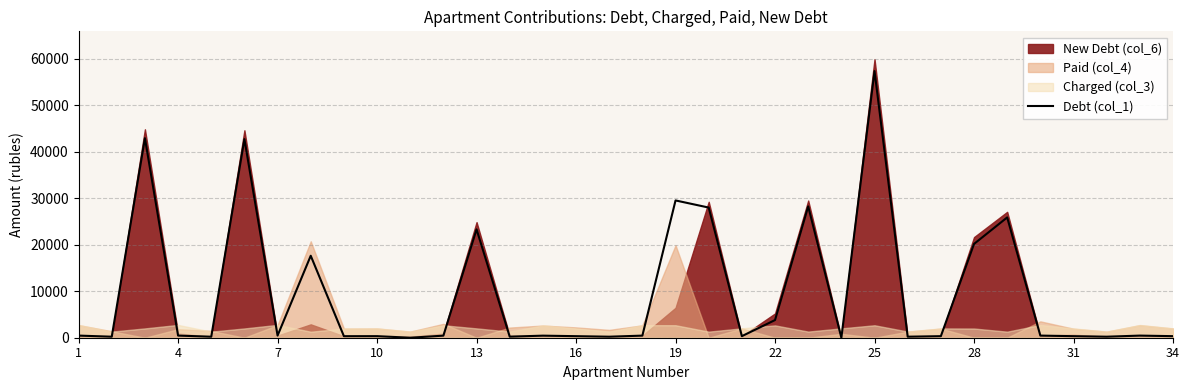

What is the greatest value displayed?

57303.3